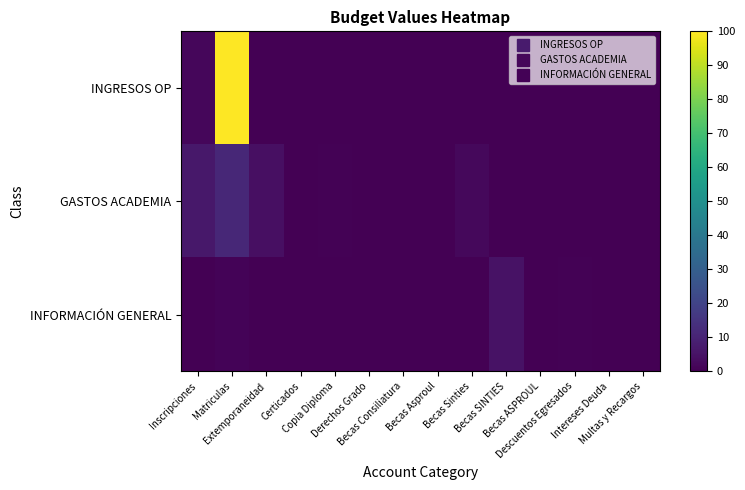

At how many categories does at least one series exceed 69?

1